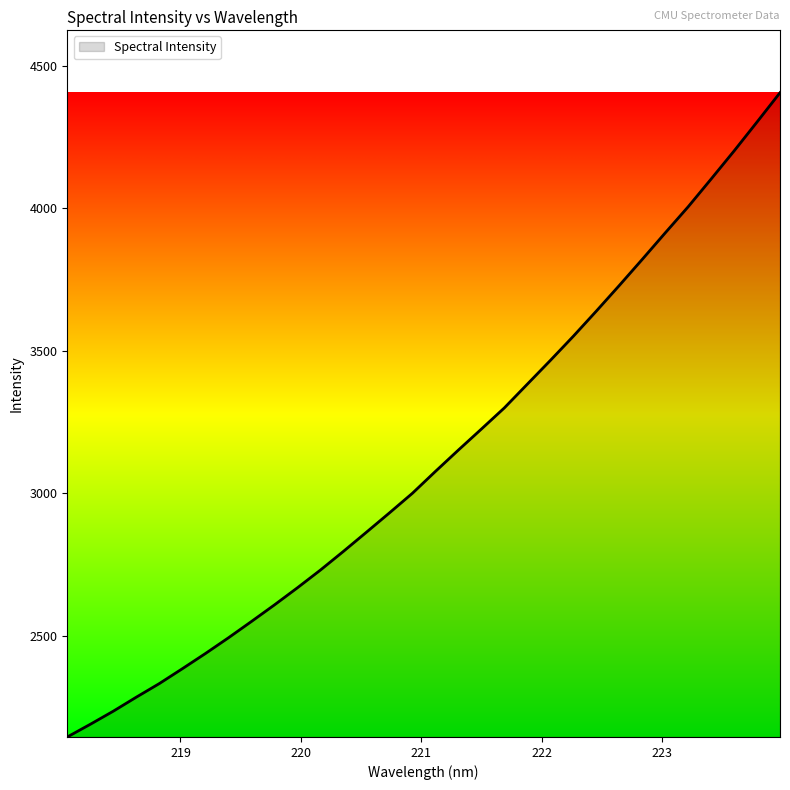

What is the minimum value shown in the chart?

2144.3